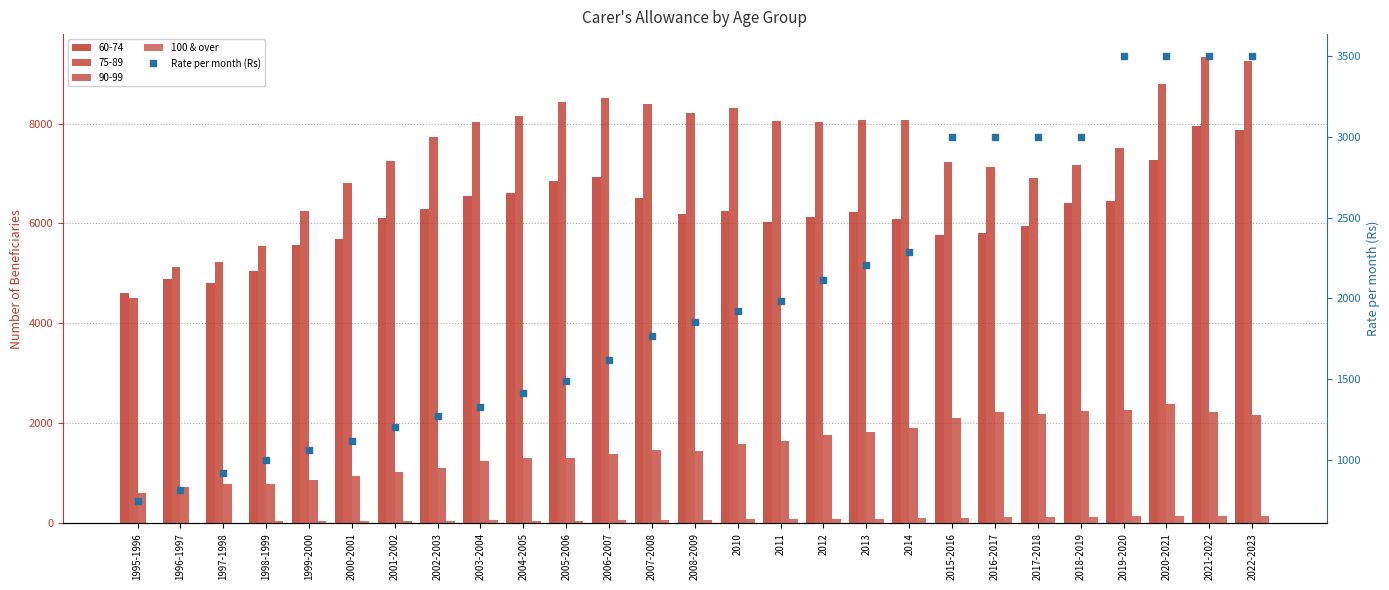

How many data points in Rate per month (Rs) are above 1856?

13